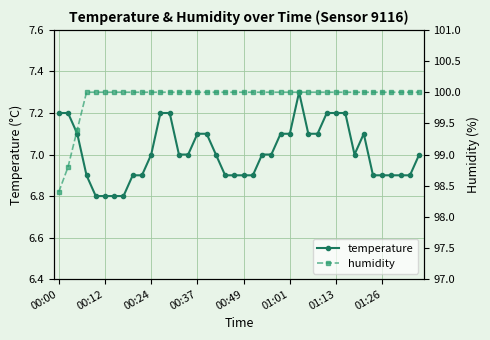

How many lines are shown in the chart?

2